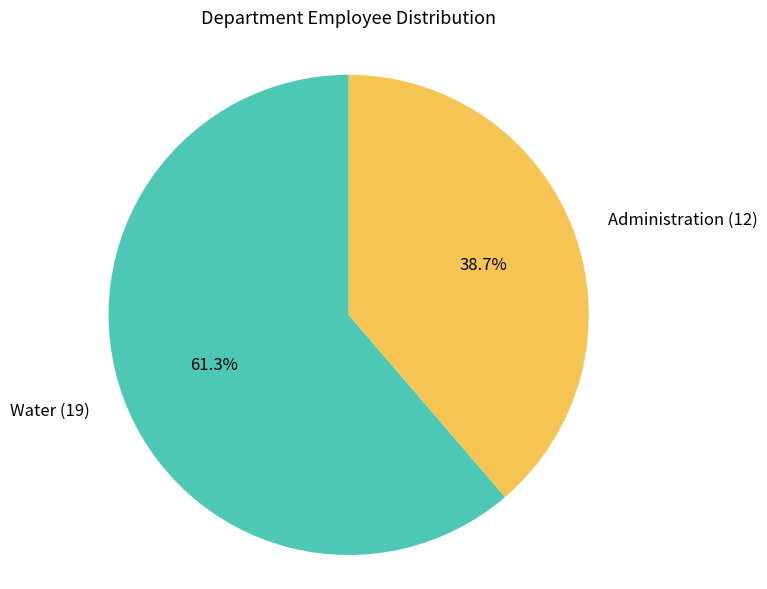

Approximately how many times larger is the value at Administration (12) compared to Water (19)?

0.6